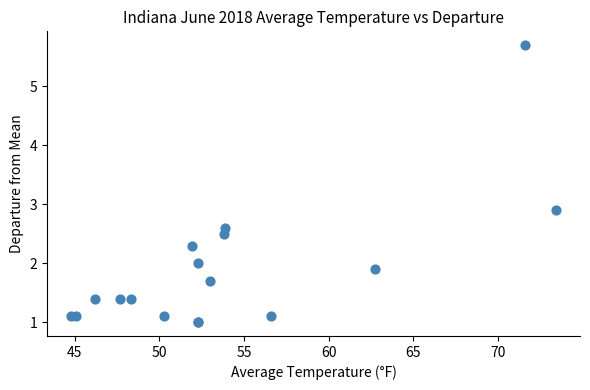

What Y value in the scatter plot is closest to 3?

2.9